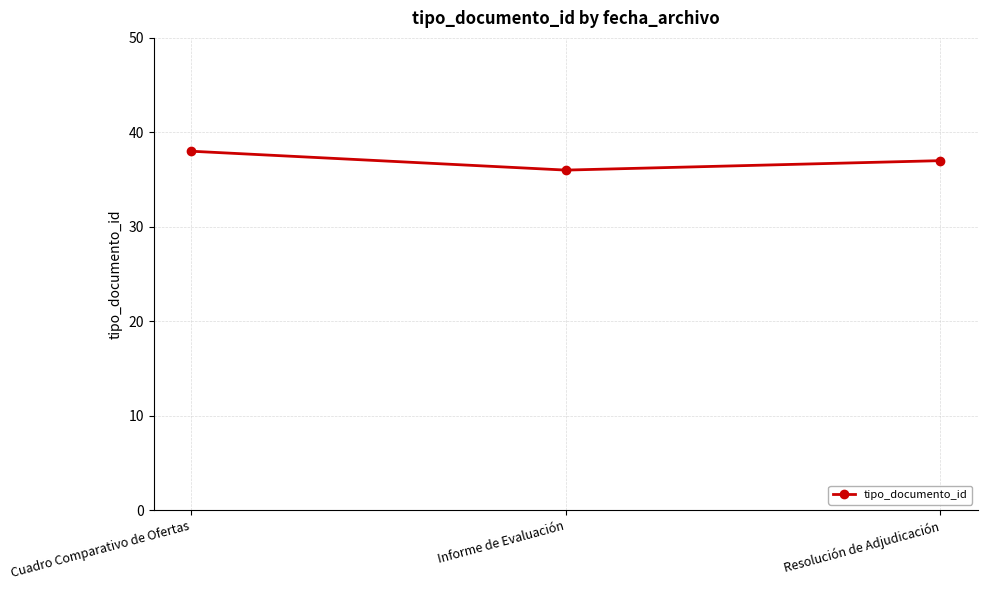

Is this an area chart (filled region under the line)?

No